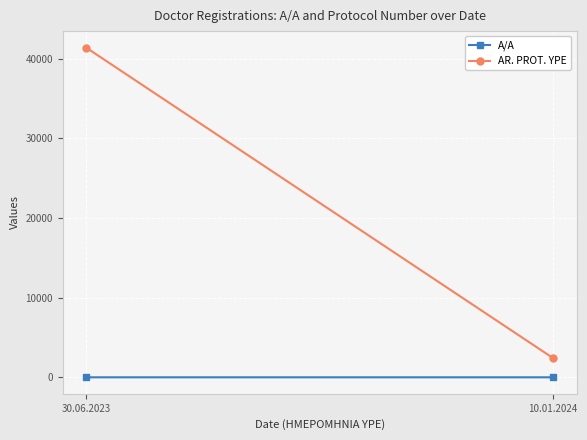

Which series has the widest spread of values?

AR. PROT. YPE